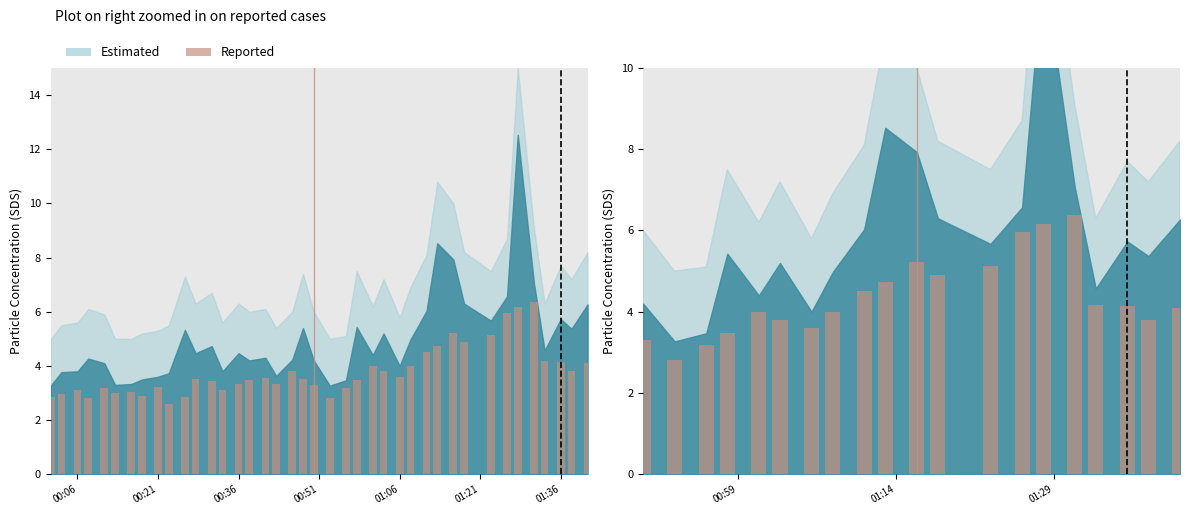

The chart shows a value of 5.4 at 00:36. True or false?

False